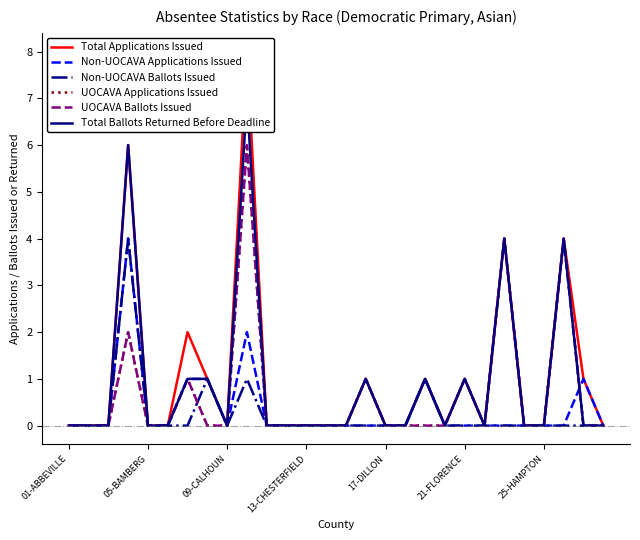

True or false: UOCAVA Applications Issued and Total Applications Issued intersect in this chart.

False